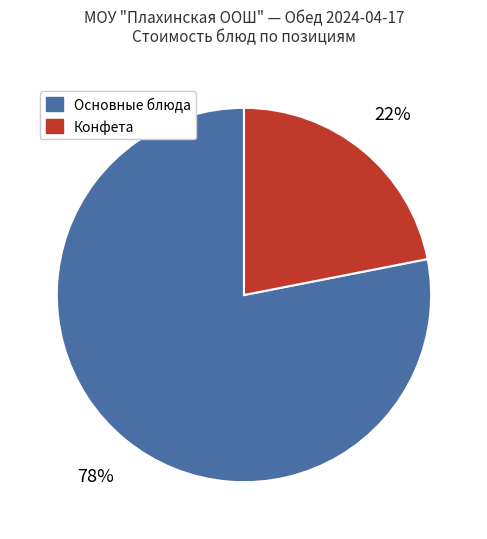

Does any single category account for the majority?

Yes